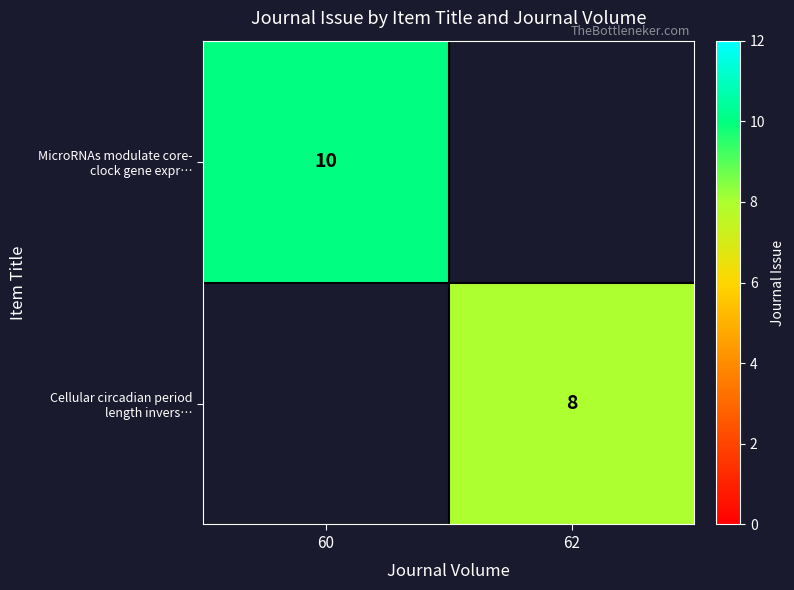

How many distinct data groups are displayed?

2